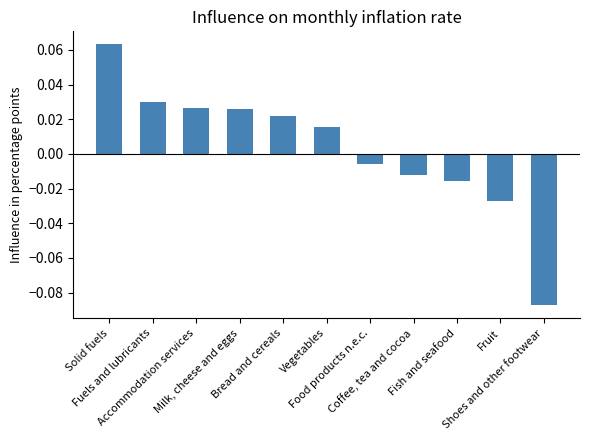

Rank the categories by value from highest to lowest.

Solid fuels, Fuels and lubricants, Accommodation services, Milk, cheese and eggs, Bread and cereals, Vegetables, Food products n.e.c., Coffee, tea and cocoa, Fish and seafood, Fruit, Shoes and other footwear